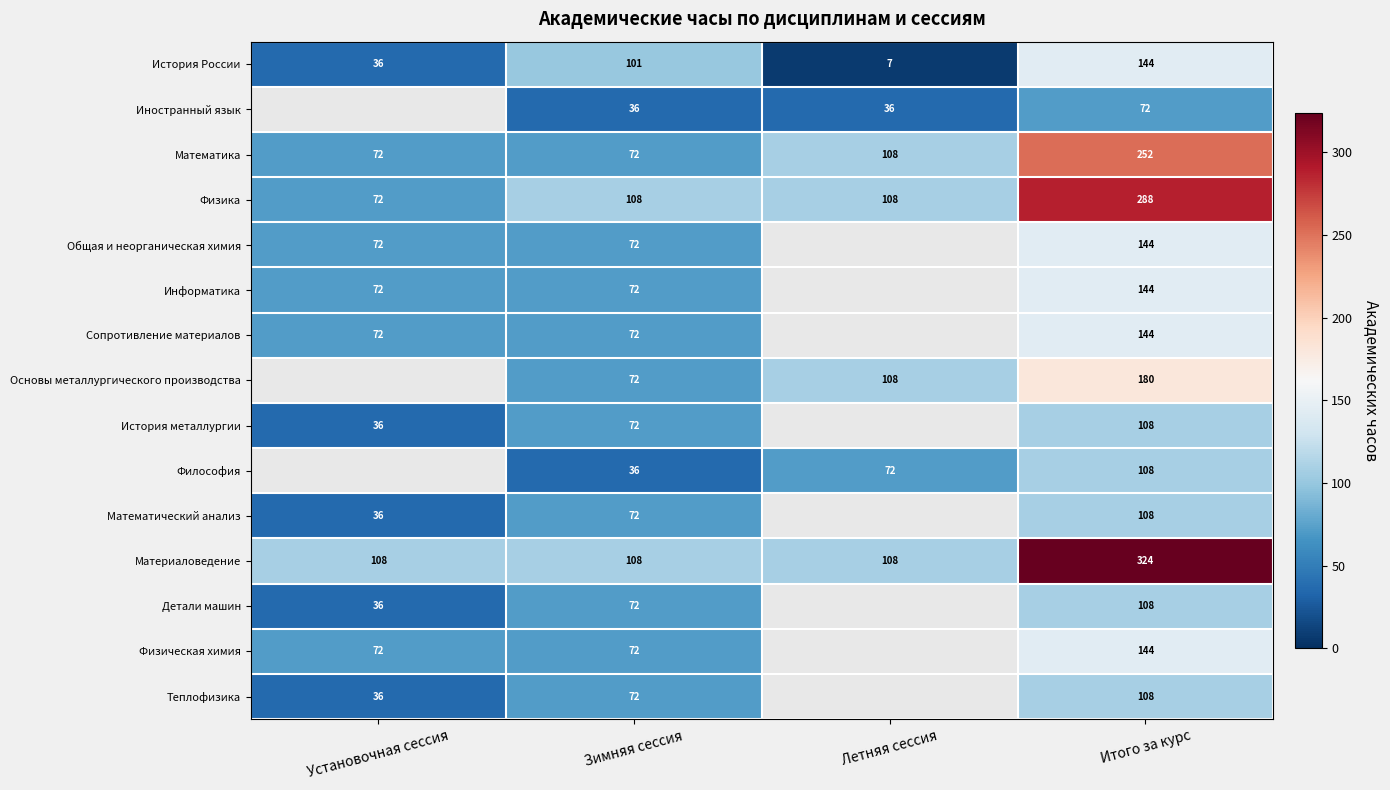

Which category has the highest value in the История России series?

Итого за курс